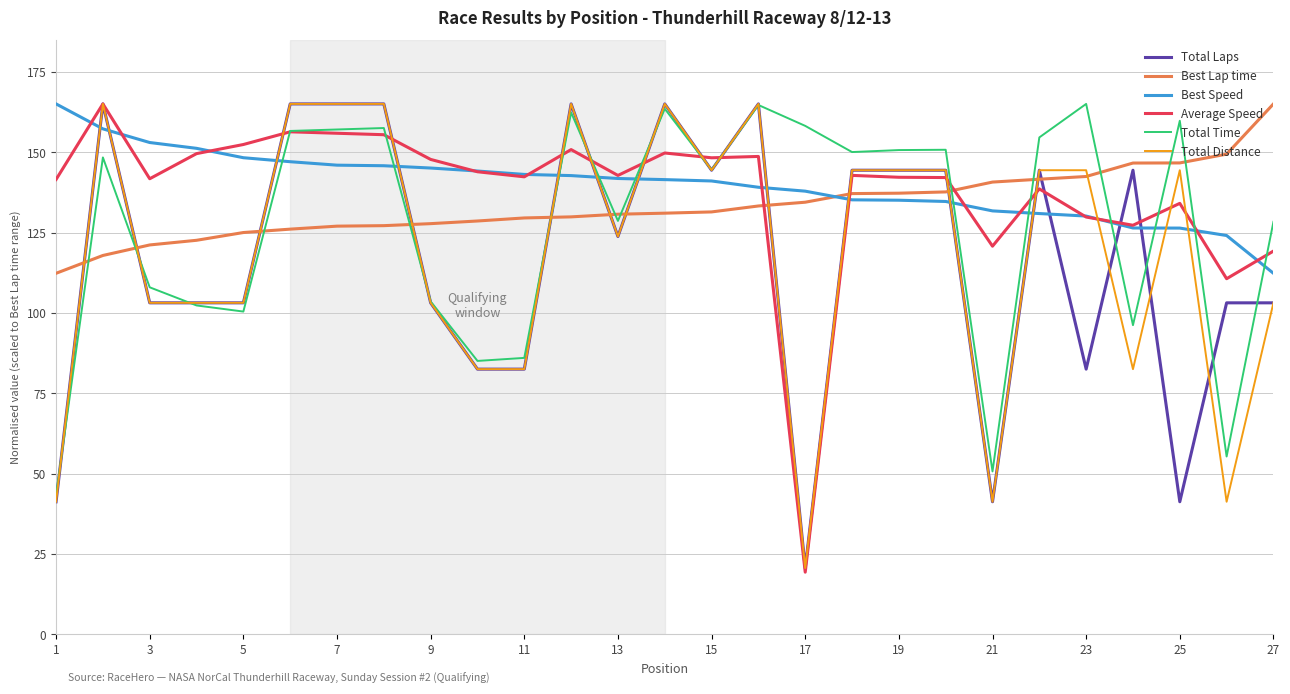

What is the smallest value displayed?

19.4